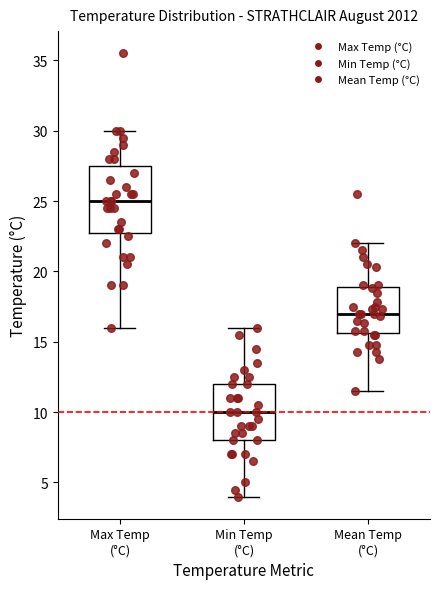

Reading left to right, read every box against the y-axis: the position of its median line, the range the box covers, and the ends of its whiskers. The values are not printed on the chart, so give them approximately, as read against the axis.

Max Temp (°C): median 25.0, box 23.0 to 27.5, whiskers 16.0 to 30.0
Min Temp (°C): median 10.0, box 8.0 to 12.0, whiskers 4.0 to 16.0
Mean Temp (°C): median 17.0, box 15.5 to 19.0, whiskers 11.5 to 22.0